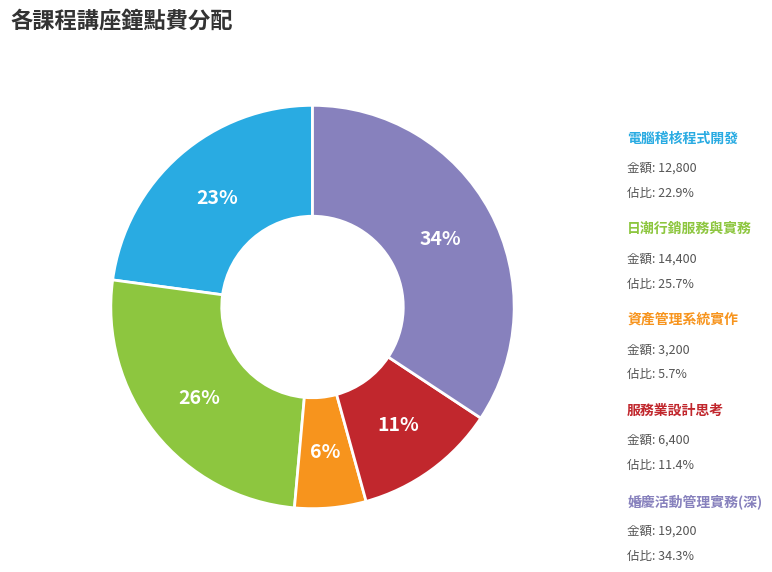

Count the number of slices in the pie.

5